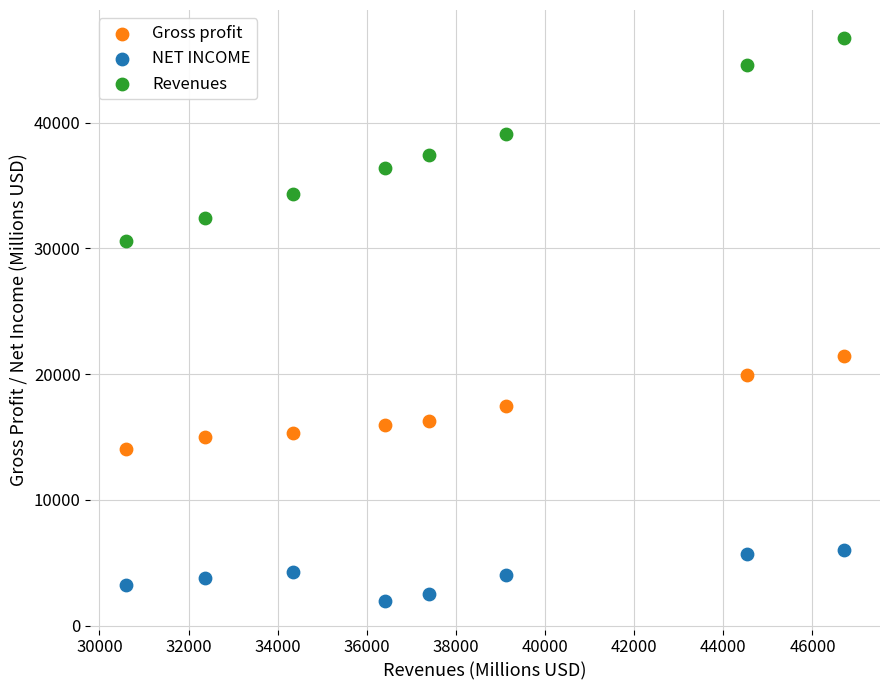

What are all the series names shown in the legend?

Gross profit, NET INCOME, Revenues